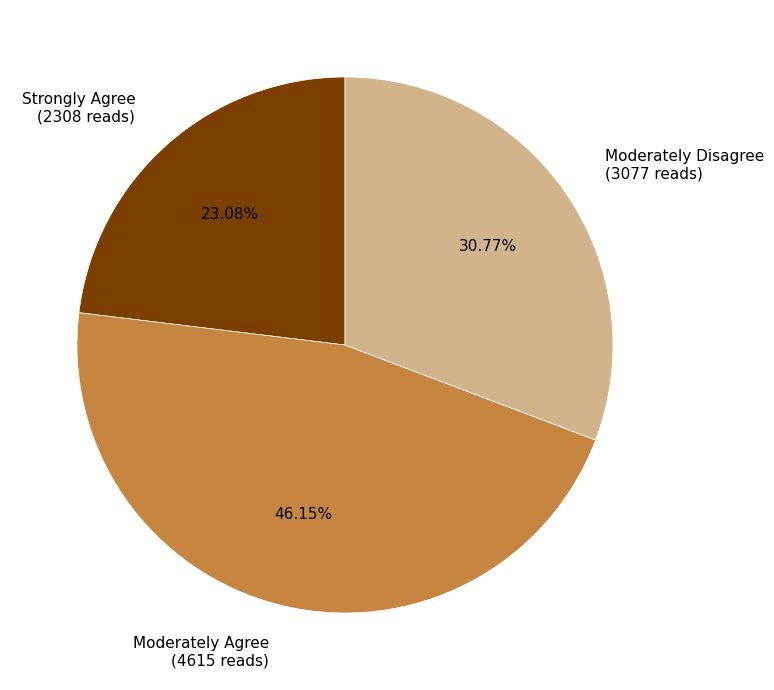

Which slice is the largest?

Moderately Agree